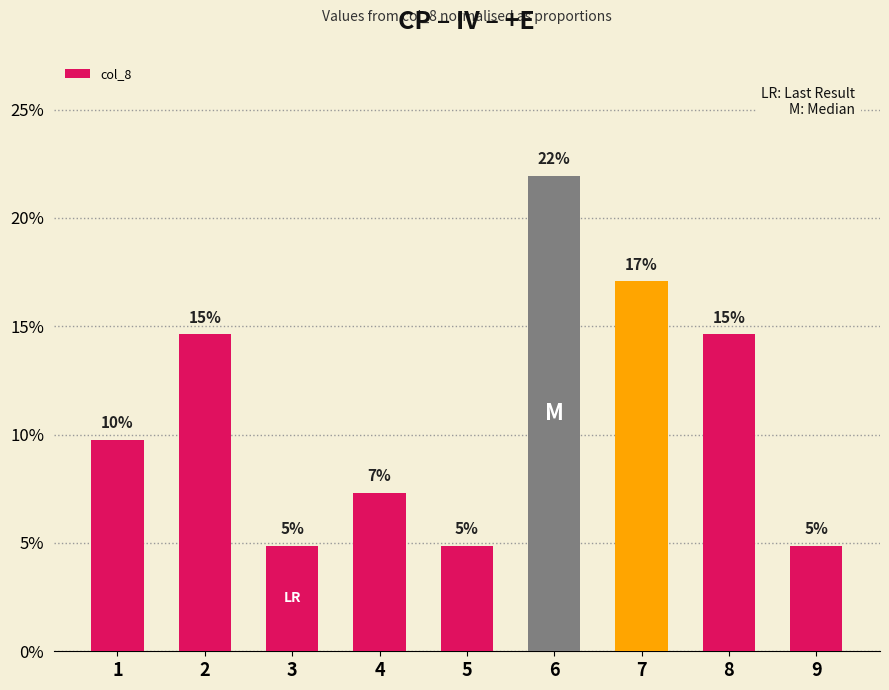

What is the ratio of the value at 2 to the value at 3?

3.0